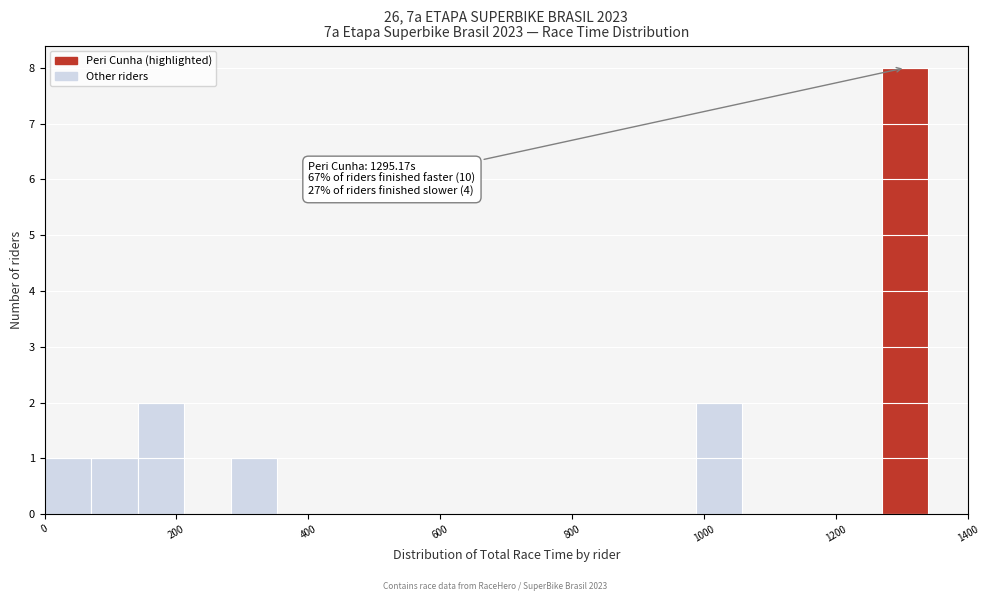

Around what value on the x-axis is the tallest bar? Give the approximate position of its centre, as read against the axis.

1300